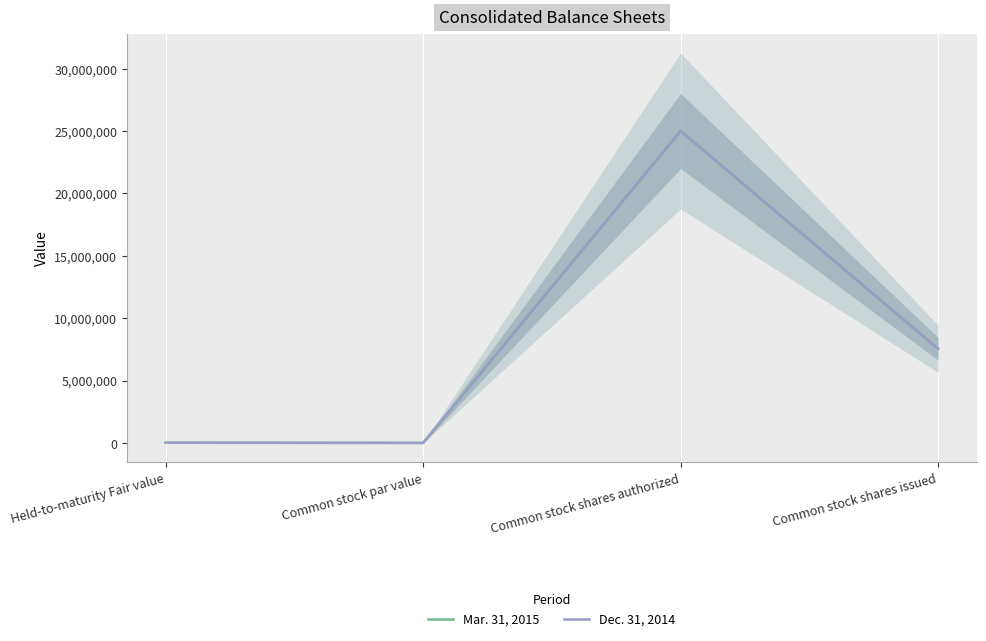

What is the average value of the Dec. 31, 2014 series?

8140894